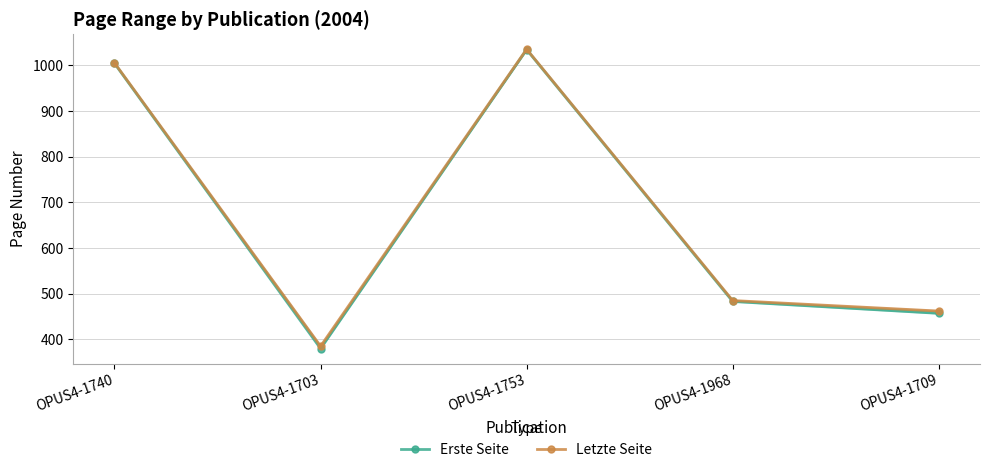

What are all the series names shown in the legend?

Erste Seite, Letzte Seite